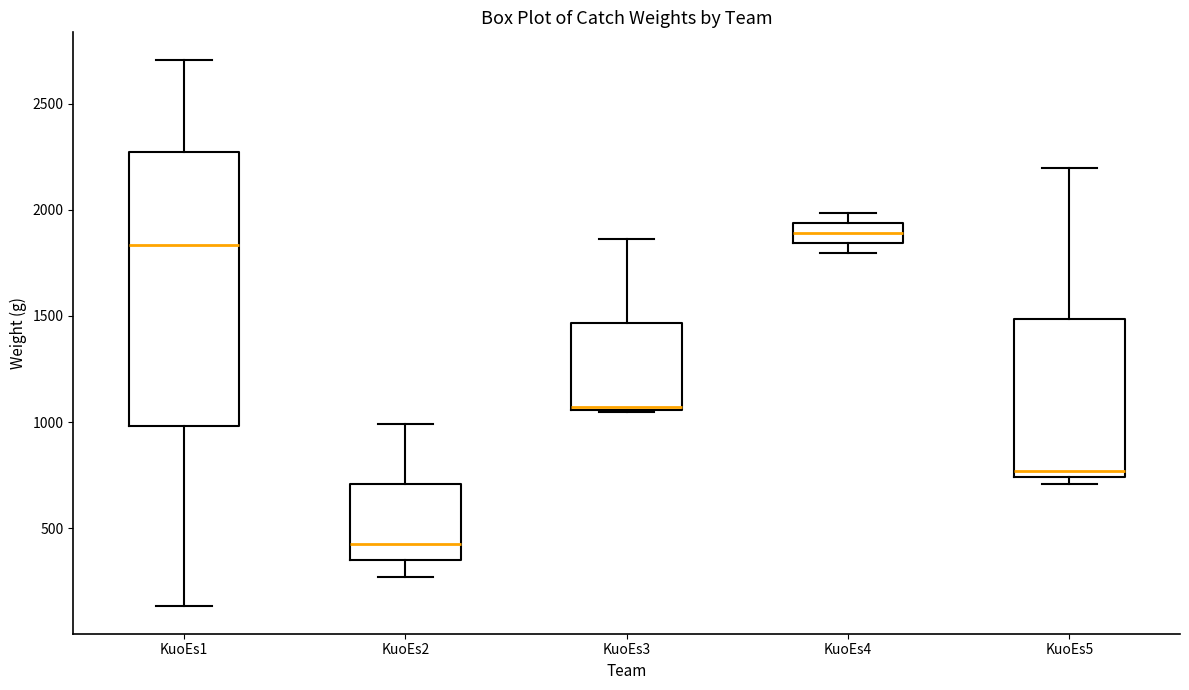

Where does the upper whisker of the box for KuoEs5 end on the y-axis? The values are not printed on the chart, so give them approximately, as read against the axis.

2200